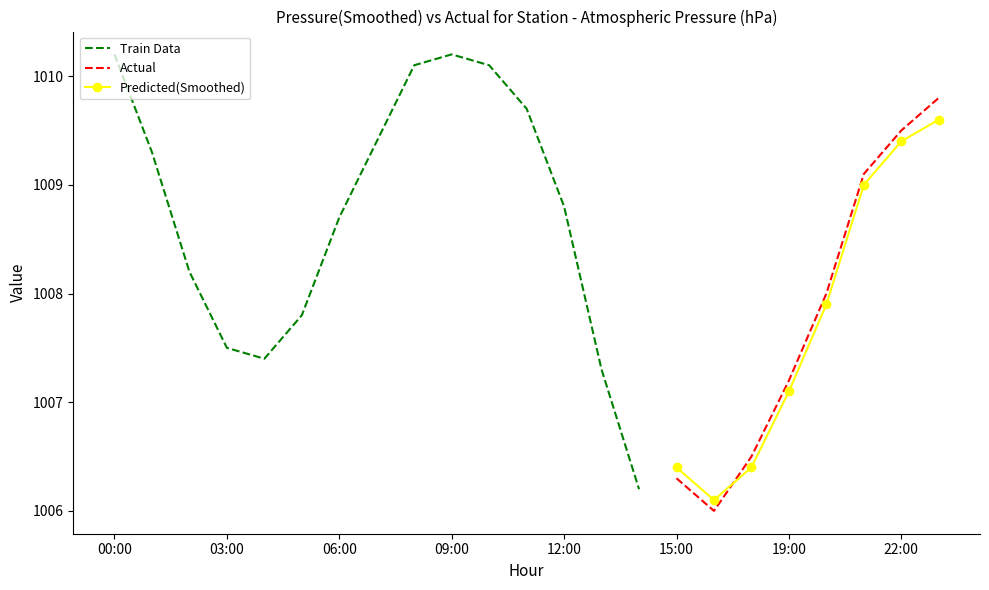

What is the label of the 19th point from the left?

19:00